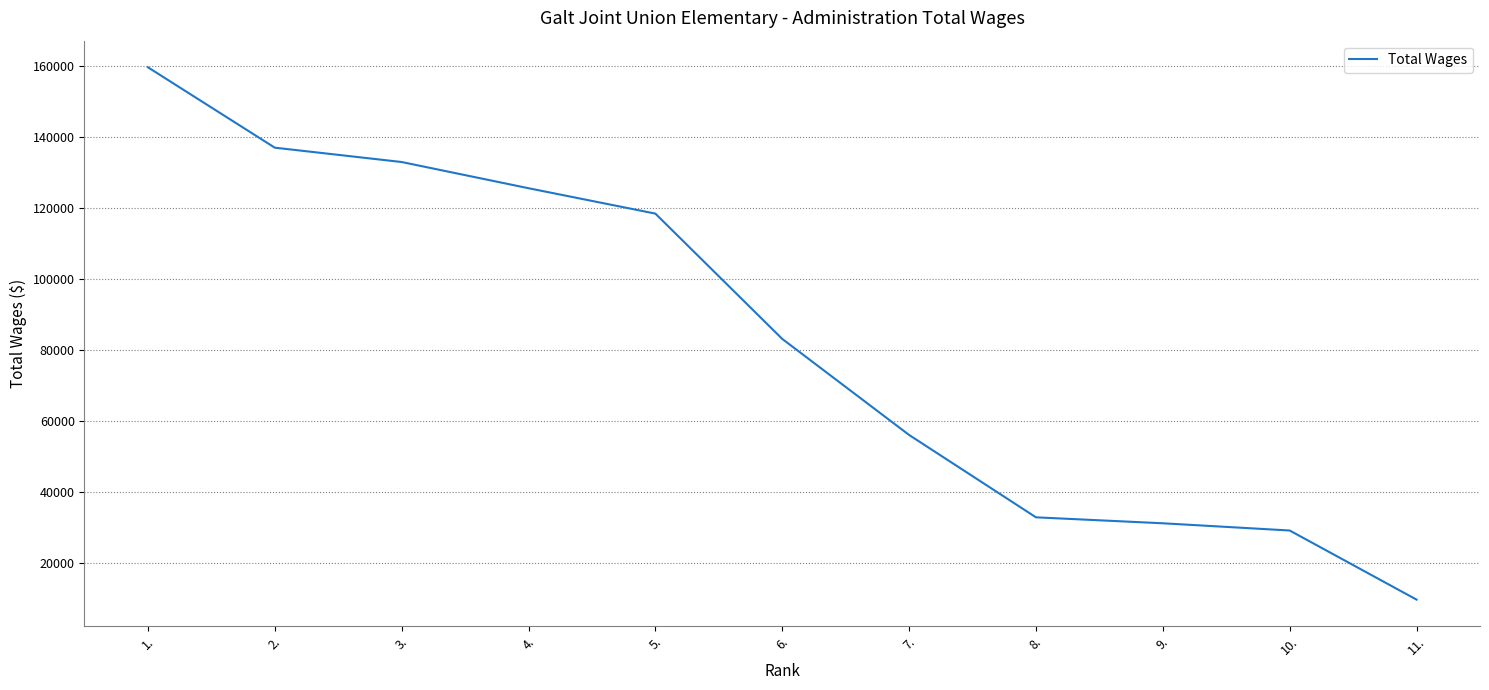

Reading left to right, what are all the values shown in this chart?

159577	136940	132902	125522	118373	83090	56044	32854	31175	29141	9679